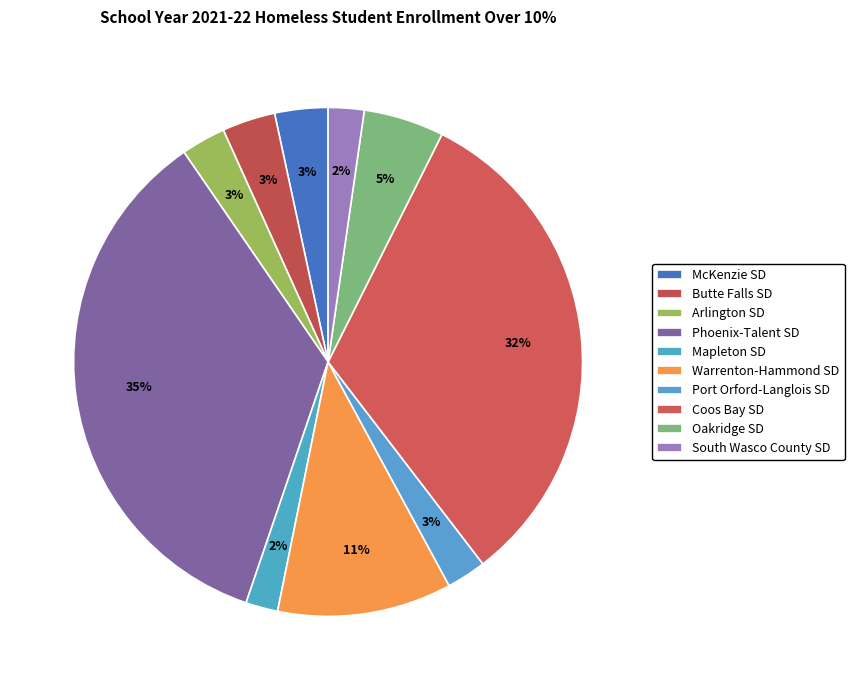

Count the number of slices in the pie.

10